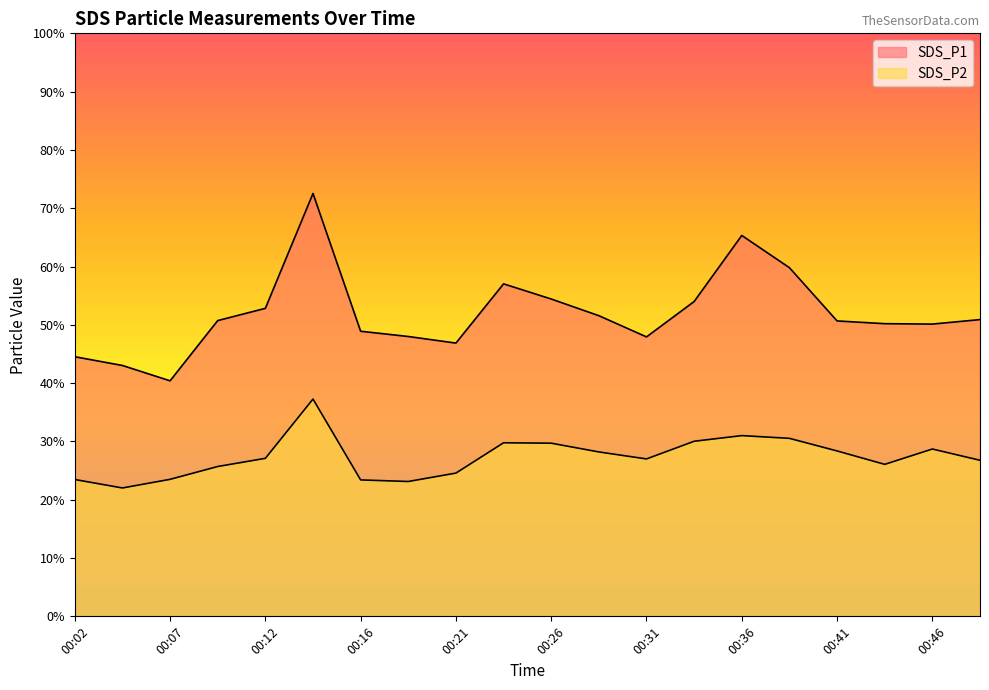

Is it true that SDS_P1 equals 17.9 at 00:16?

False